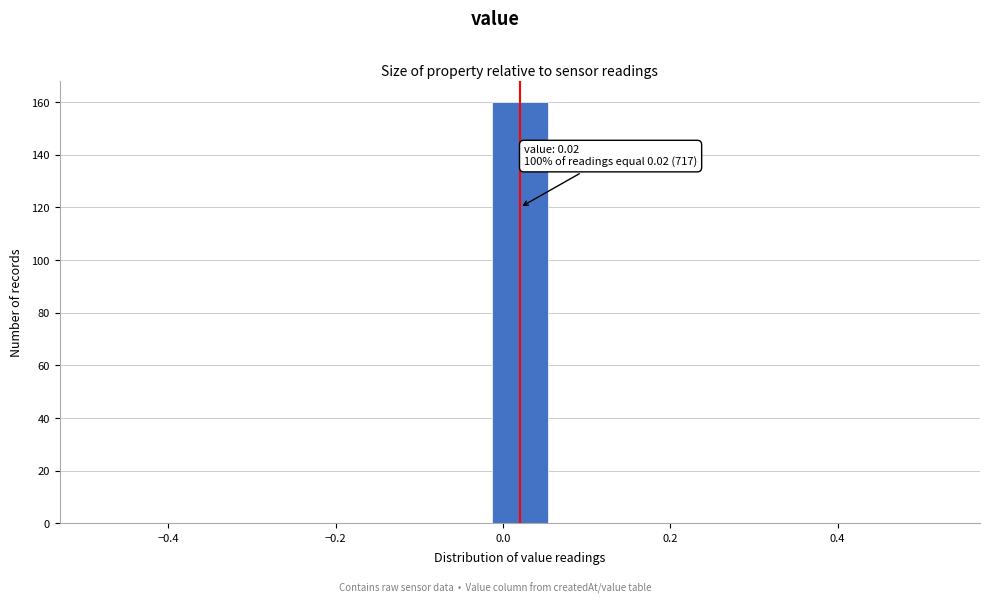

Read against the x-axis, roughly where is the centre of the tallest bar?

0.02